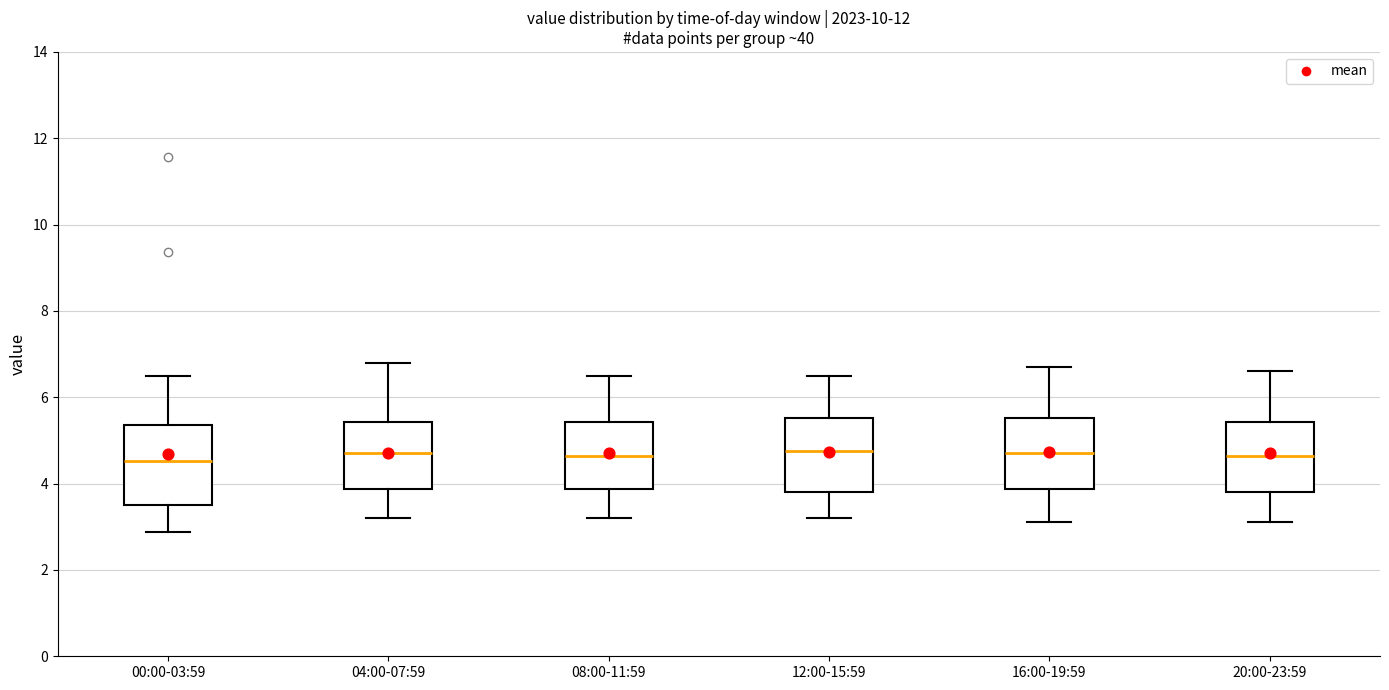

Reading left to right, read every box against the y-axis: the position of its median line, the range the box covers, and the ends of its whiskers. The values are not printed on the chart, so give them approximately, as read against the axis.

00:00-03:59: median 4.6, box 3.6 to 5.4, whiskers 2.8 to 6.6
04:00-07:59: median 4.8, box 3.8 to 5.4, whiskers 3.2 to 6.8
08:00-11:59: median 4.6, box 3.8 to 5.4, whiskers 3.2 to 6.6
12:00-15:59: median 4.8, box 3.8 to 5.6, whiskers 3.2 to 6.6
16:00-19:59: median 4.8, box 3.8 to 5.6, whiskers 3.2 to 6.8
20:00-23:59: median 4.6, box 3.8 to 5.4, whiskers 3.2 to 6.6